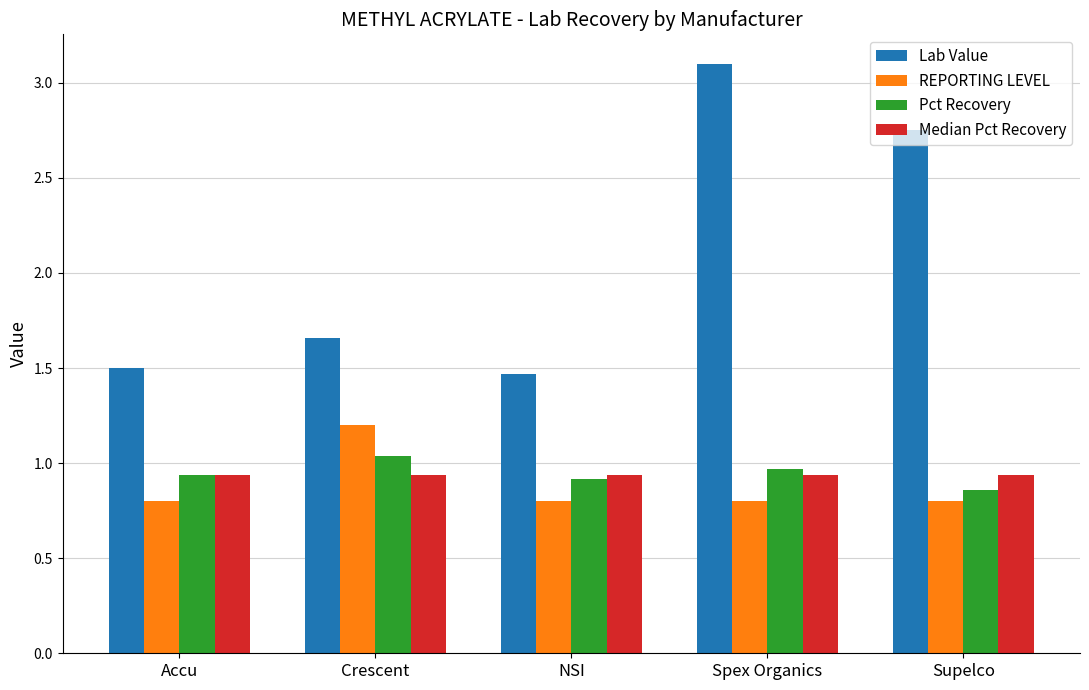

Is the value of REPORTING LEVEL at Spex Organics greater than the value of Lab Value at Crescent?

No